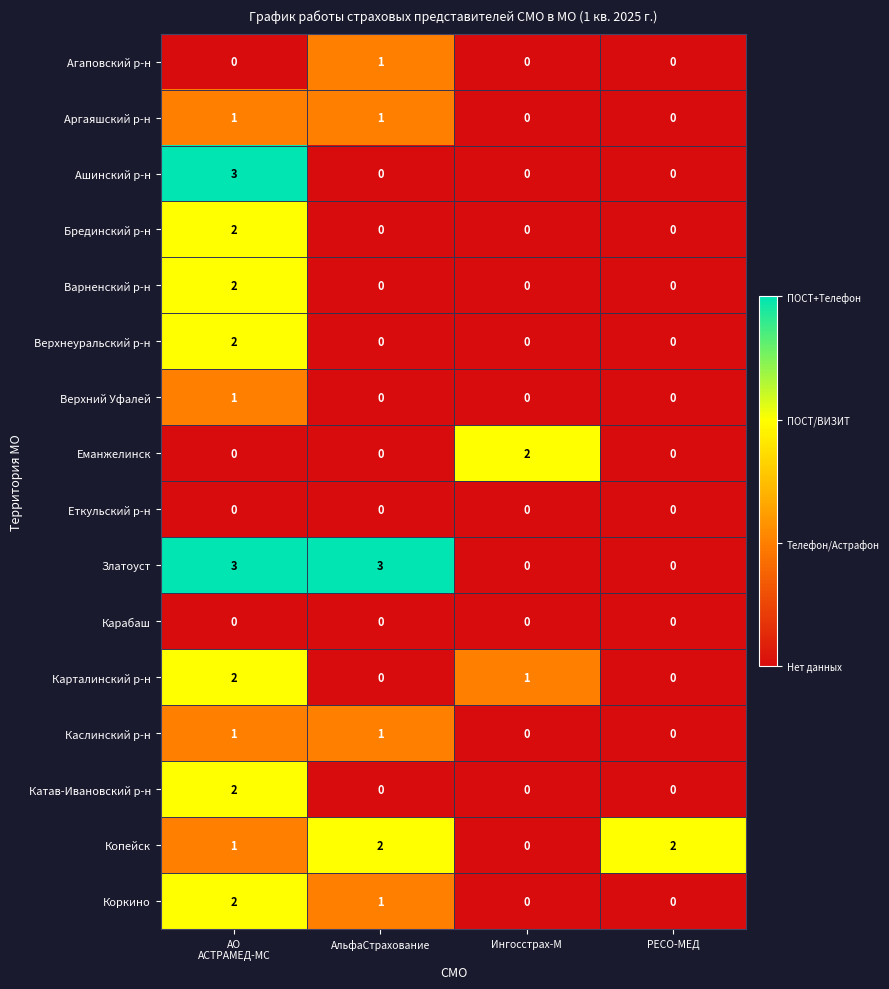

Count the Карталинский р-н values in the range 0 to 2.

4